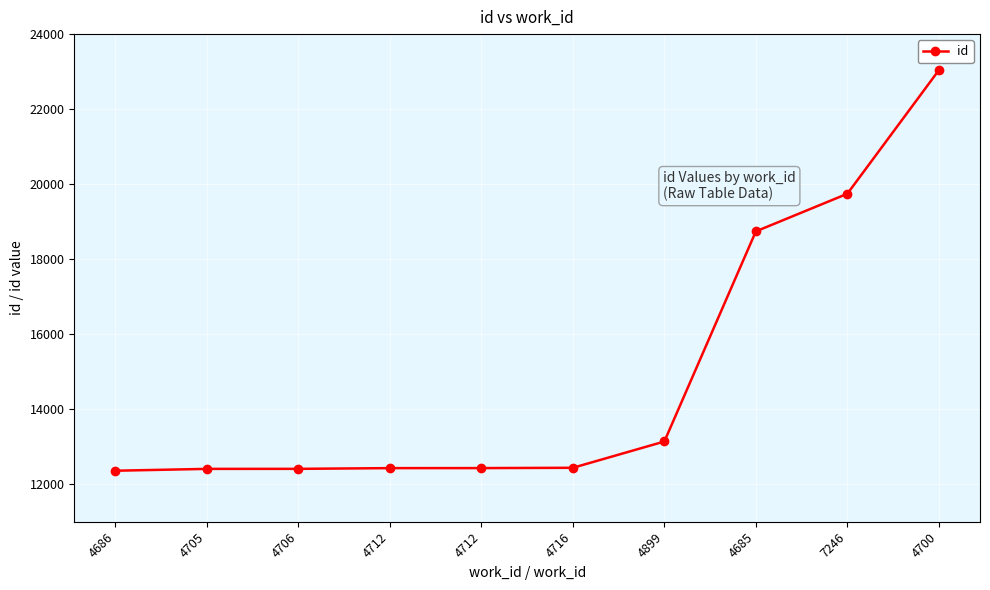

Reading left to right, transcribe all the data shown in this chart.

12360	12409	12410	12429	12430	12438	13139	18741	19744	23037